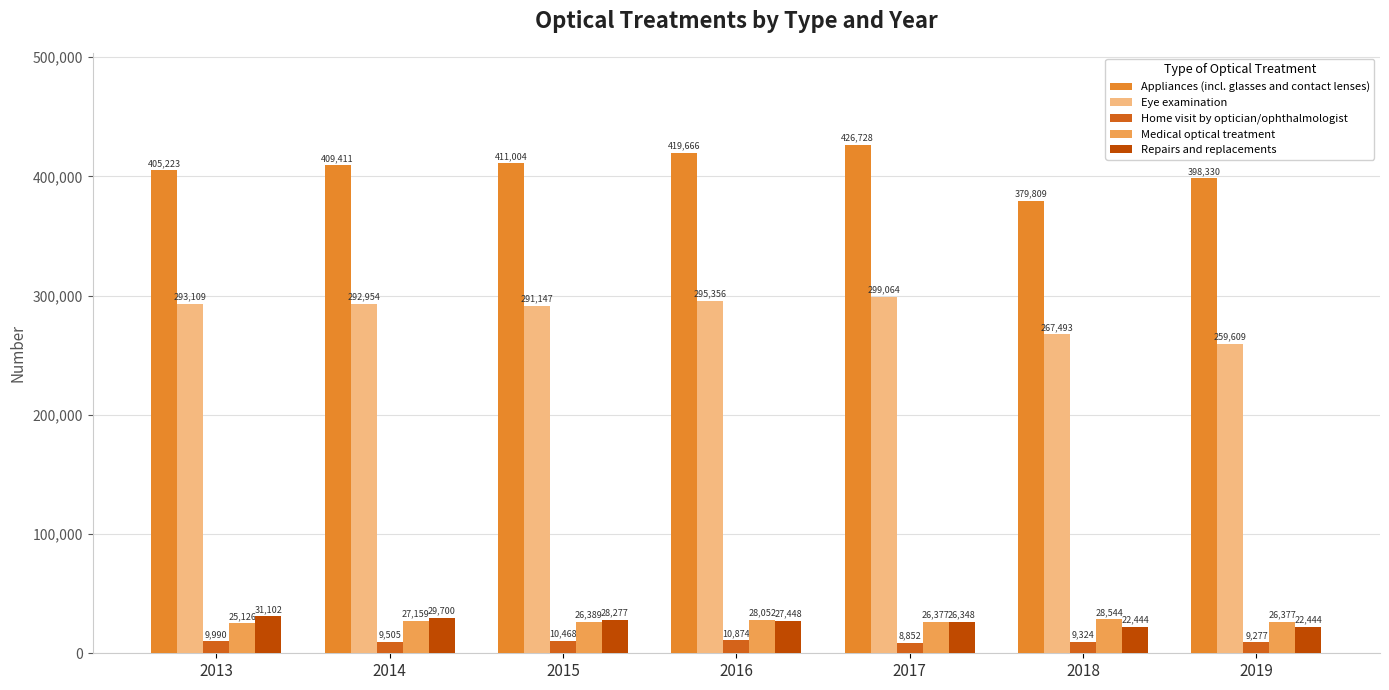

Is the value of Appliances (incl. glasses and contact lenses) at 2019 greater than the value of Repairs and replacements at 2018?

Yes